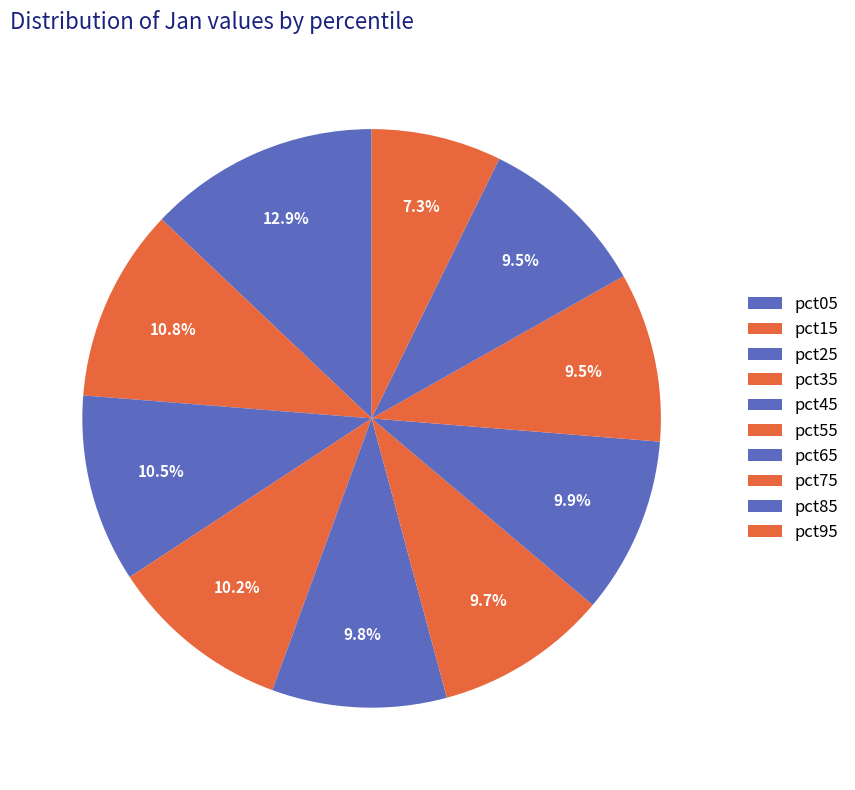

To the nearest percent, what percentage of the pie is pct05?

13%